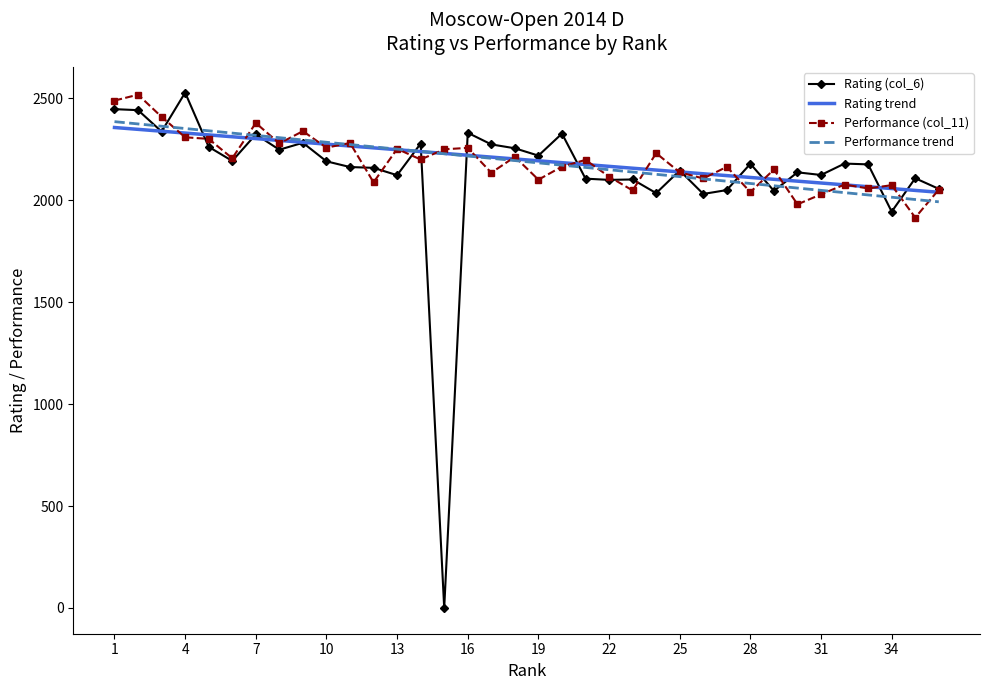

What is the minimum value for Performance (col_11)?

1915.0